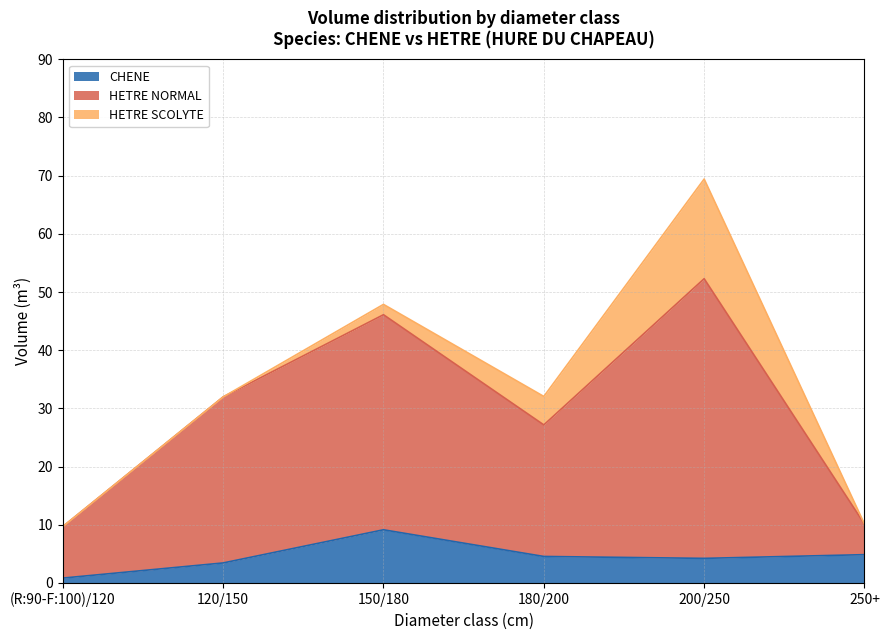

How many lines are shown in the chart?

3